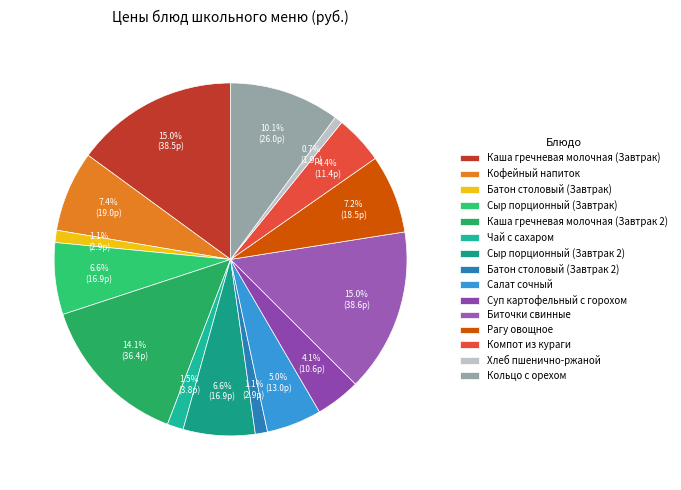

Is the sum of Кофейный напиток and Кольцо с орехом greater than half?

No